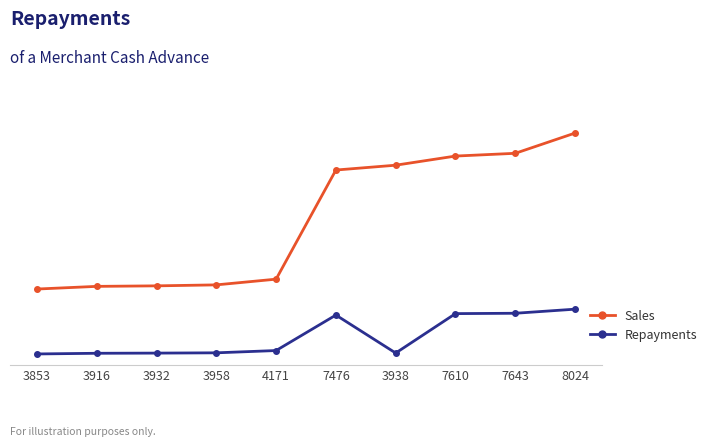

True or false: Repayments and Sales cross at least once.

False